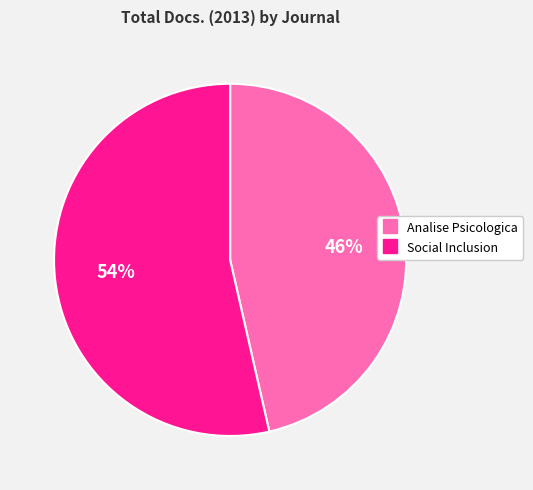

What is the ratio of the value at Social Inclusion to the value at Analise Psicologica?

1.2